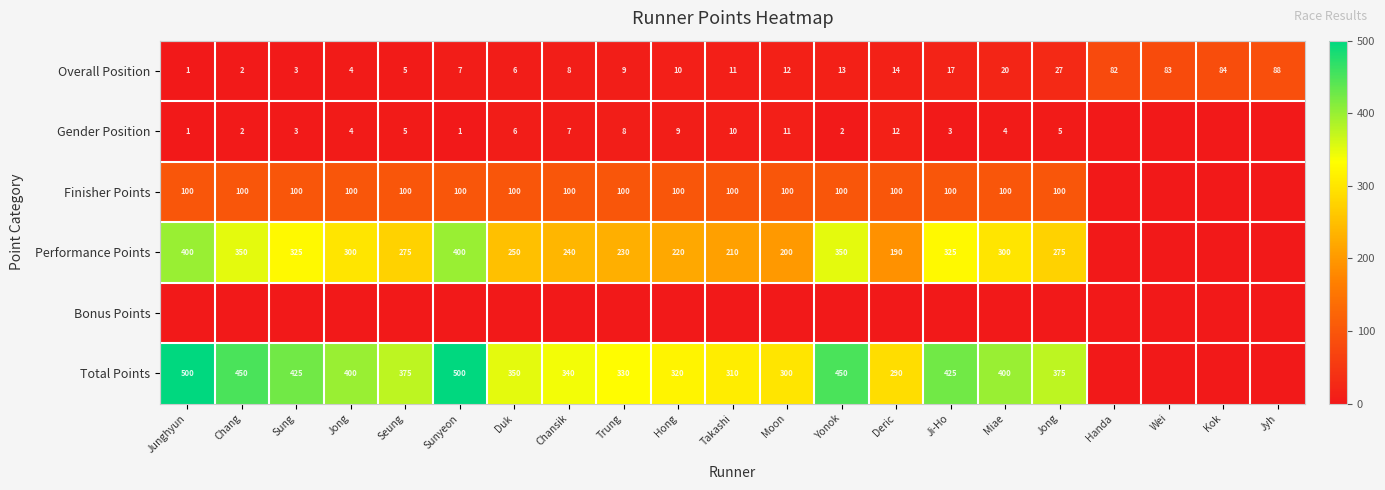

What is the spread (max minus min) of values at Takashi?

310